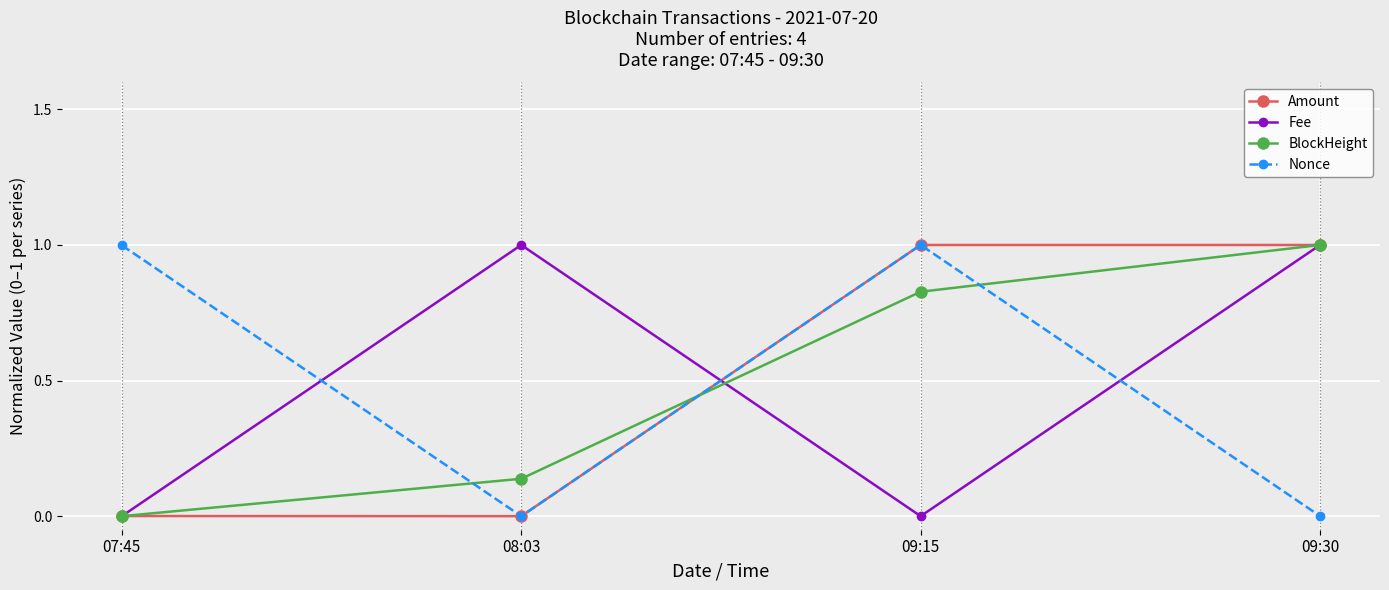

What are all the series names shown in the legend?

Amount, Fee, BlockHeight, Nonce